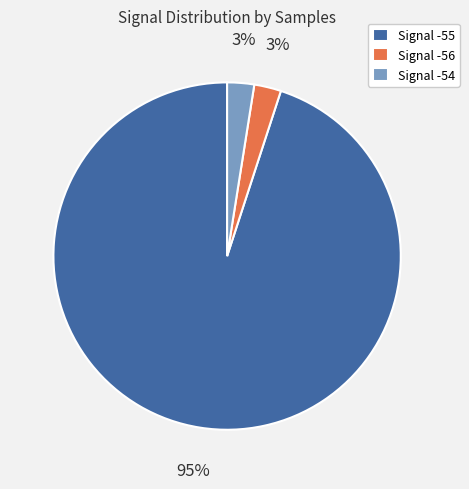

Which has a higher value, Signal -55 or Signal -56?

Signal -55